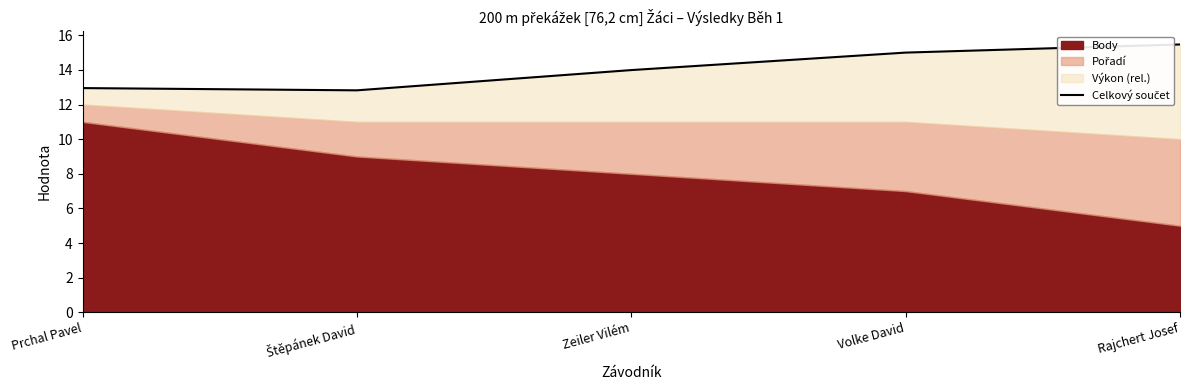

True or false: the data has more than 2 interior local peaks.

False